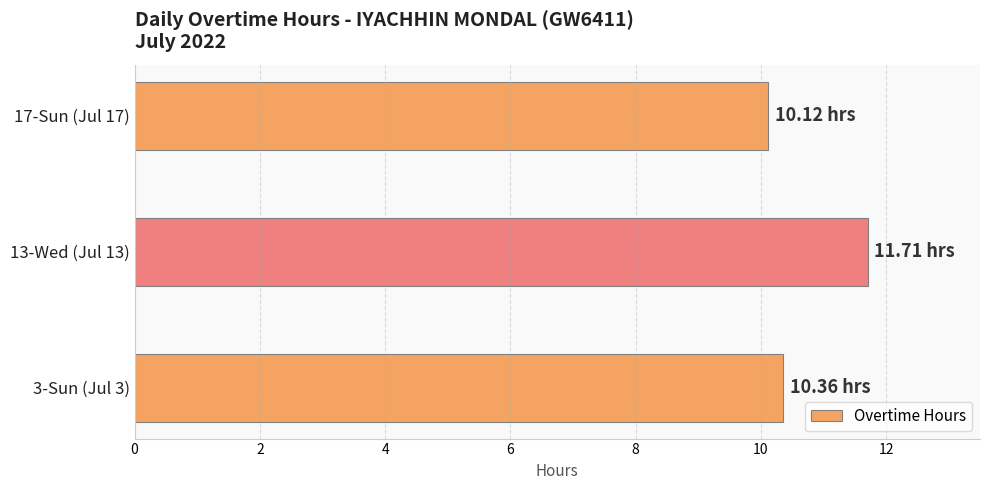

Does the chart contain stacked bars?

No